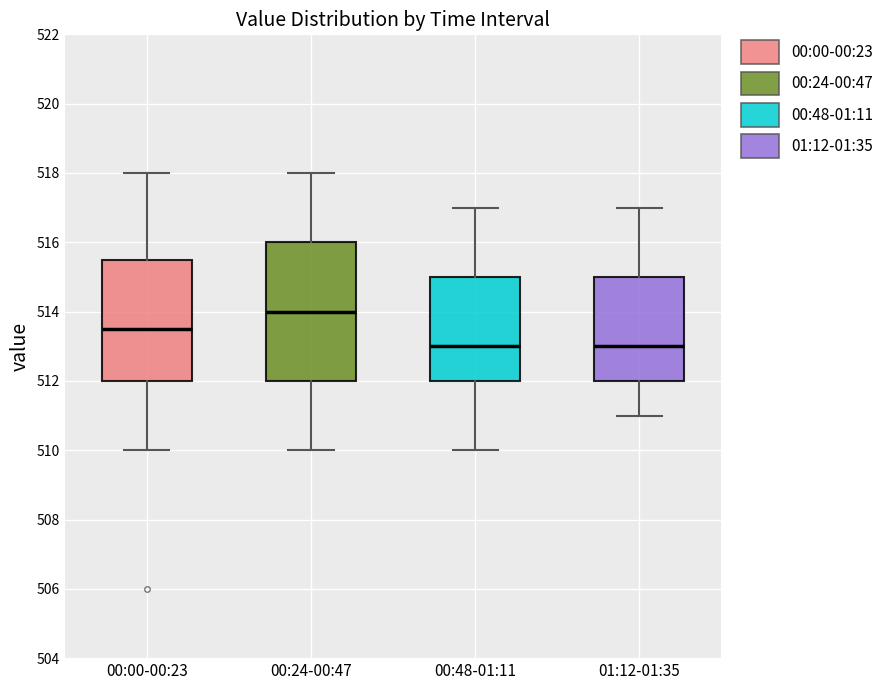

Reading left to right, read every box against the y-axis: the position of its median line, the range the box covers, and the ends of its whiskers. The values are not printed on the chart, so give them approximately, as read against the axis.

00:00-00:23: median 513.6, box 512.0 to 515.6, whiskers 510.0 to 518.0
00:24-00:47: median 514.0, box 512.0 to 516.0, whiskers 510.0 to 518.0
00:48-01:11: median 513.0, box 512.0 to 515.0, whiskers 510.0 to 517.0
01:12-01:35: median 513.0, box 512.0 to 515.0, whiskers 511.0 to 517.0